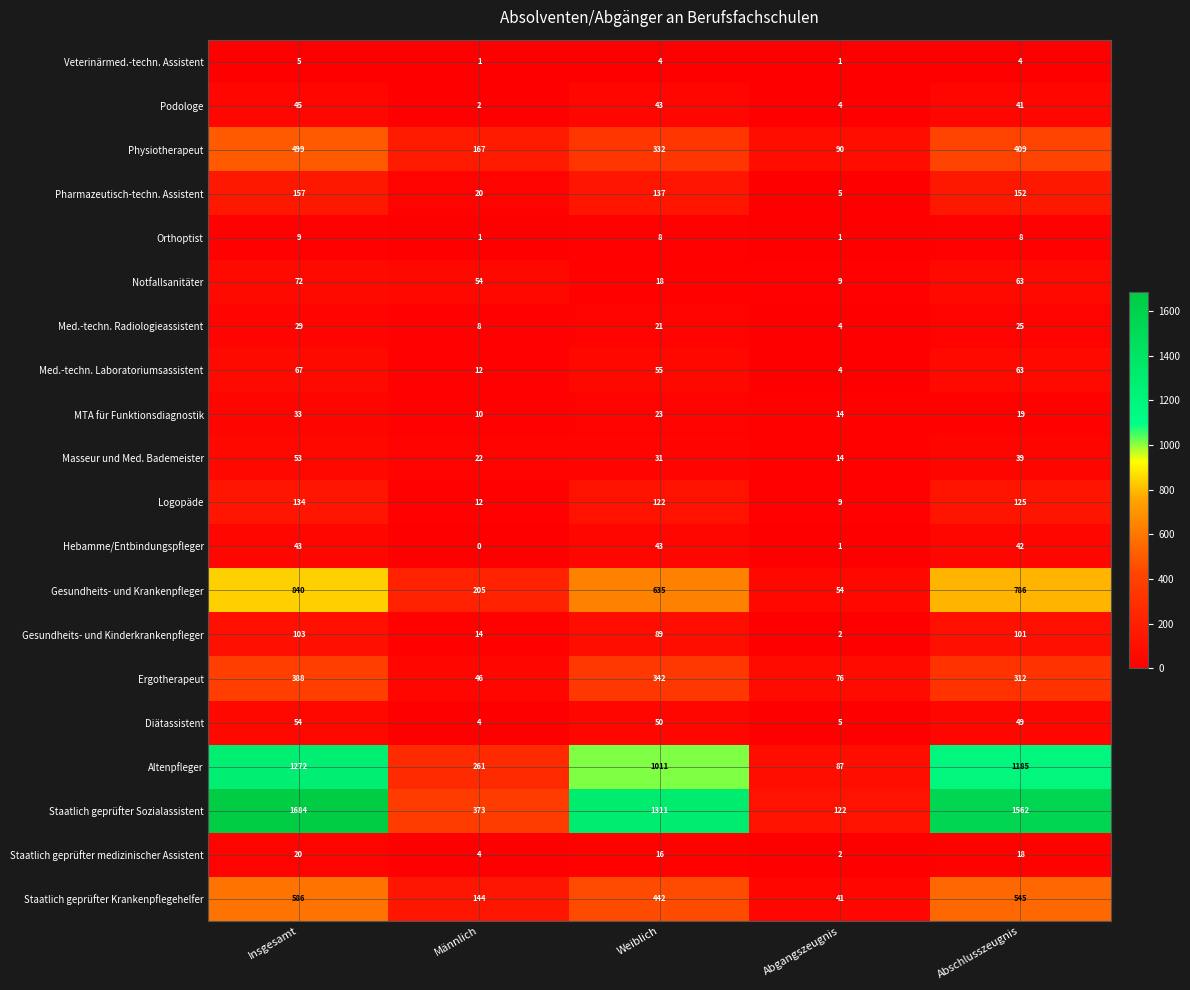

At how many categories does at least one series exceed 1201?

3